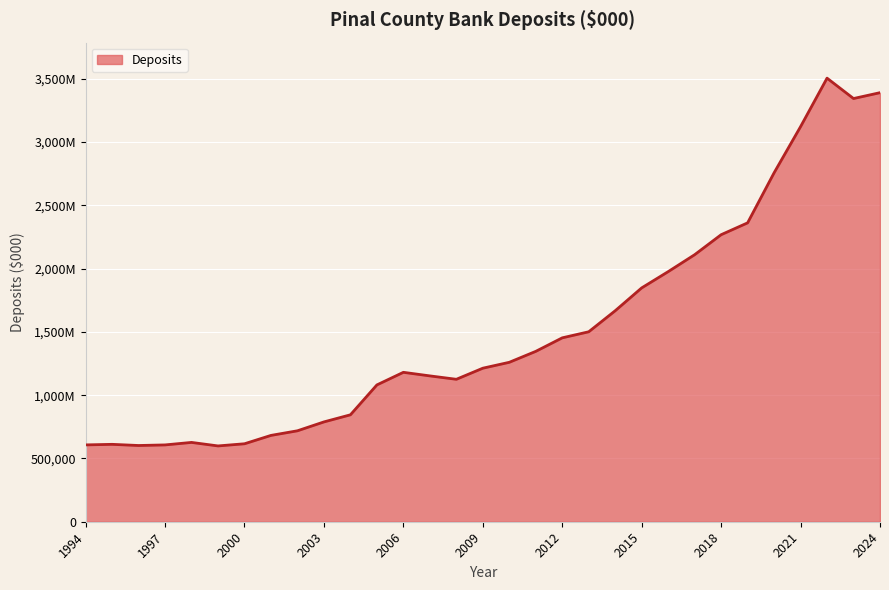

What is the smallest value displayed?

598977